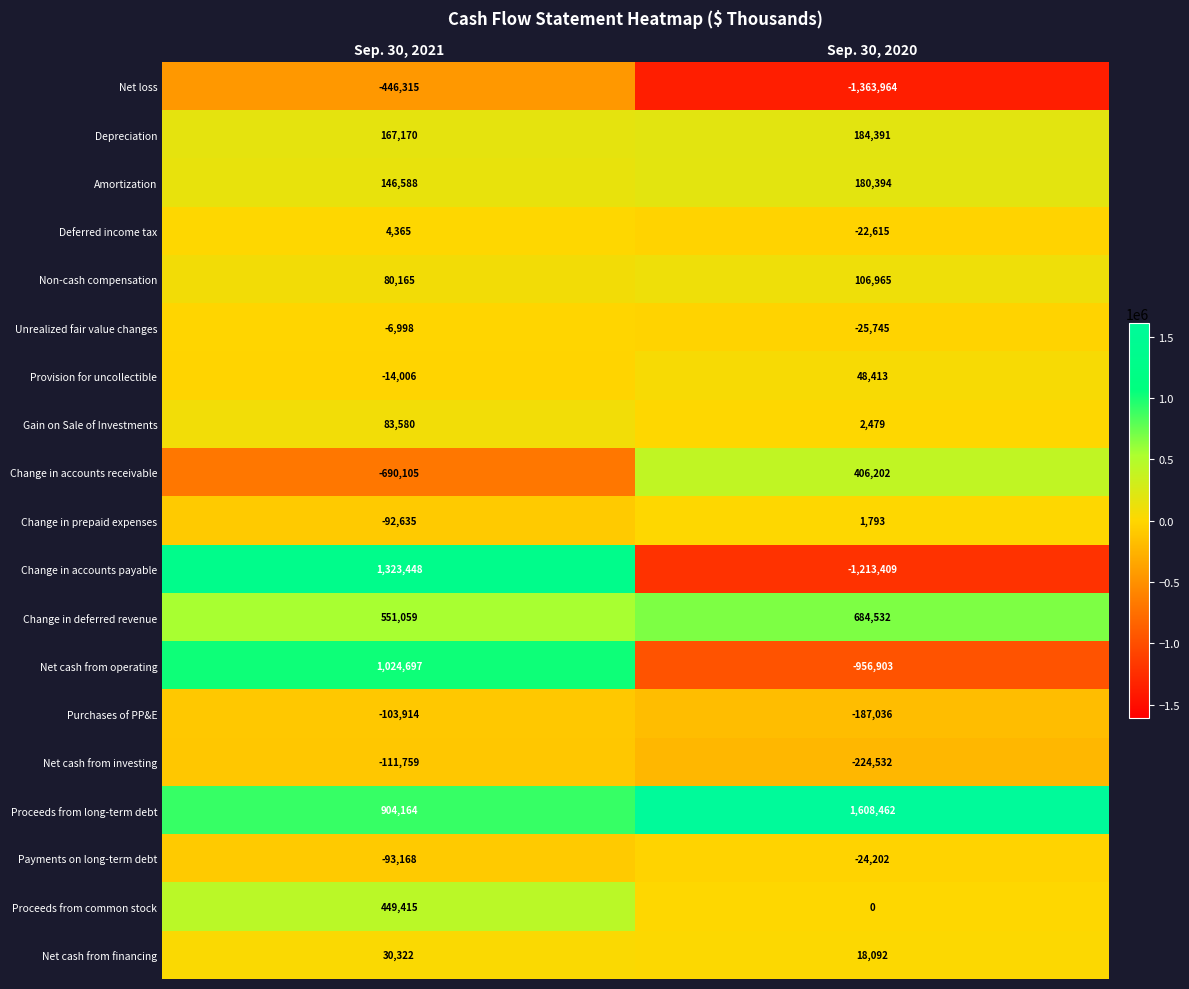

Which series has the largest range (max minus min)?

Change in accounts payable